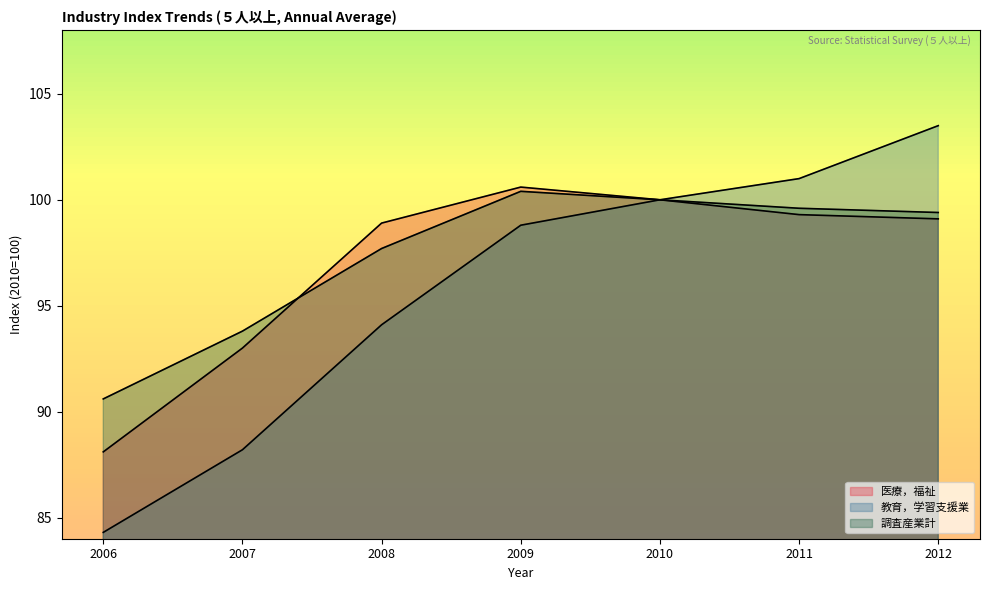

How many values in the 教育，学習支援業 series exceed 98?

4